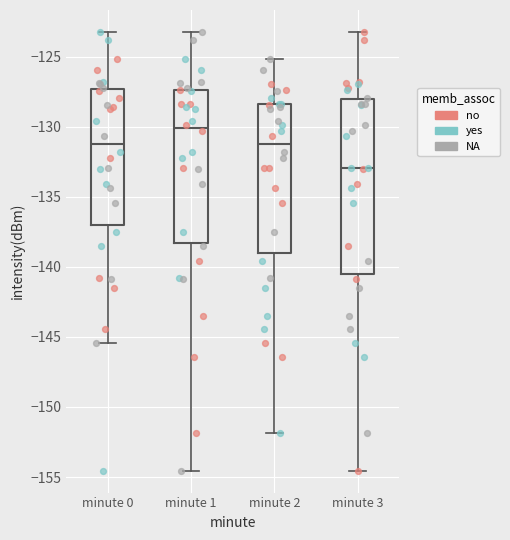

Reading left to right, transcribe this box plot: for each box, give where its median line is, the range the box spans, and where its two whiskers end, as read against the y-axis. The values are not printed on the chart, so give them approximately, as read against the axis.

minute 0: median -131.0, box -137.0 to -127.5, whiskers -145.5 to -123.0
minute 1: median -130.0, box -138.5 to -127.5, whiskers -154.5 to -123.0
minute 2: median -131.0, box -139.0 to -128.5, whiskers -152.0 to -125.0
minute 3: median -133.0, box -140.5 to -128.0, whiskers -154.5 to -123.0